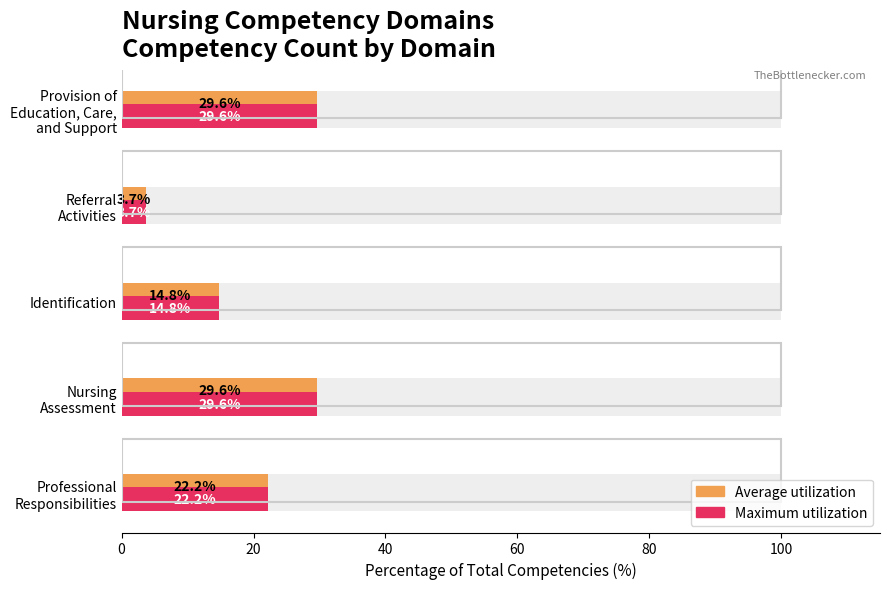

Which series has the largest range (max minus min)?

Average utilization